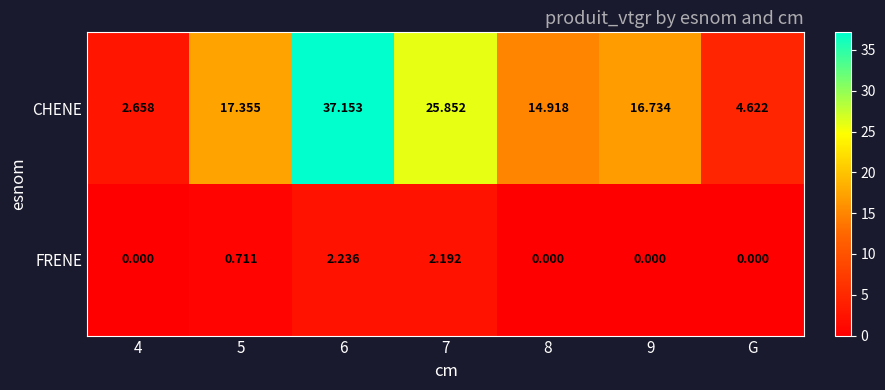

Rank the series by their average value, from highest to lowest.

CHENE, FRENE